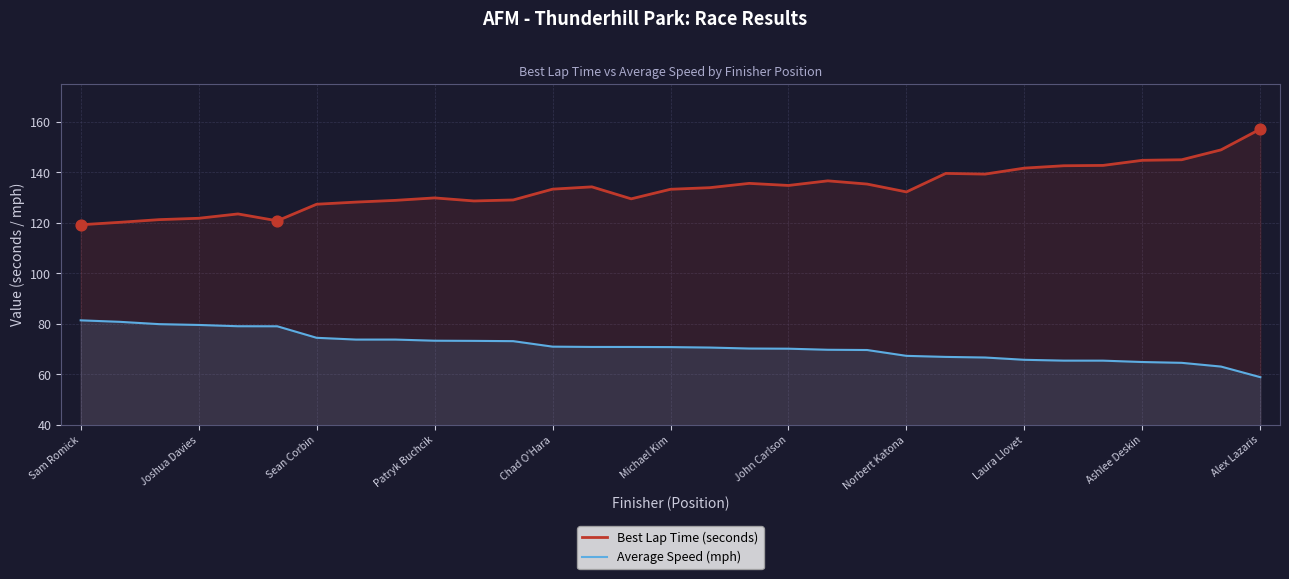

Which series has the largest total across all categories?

Best Lap Time (seconds)